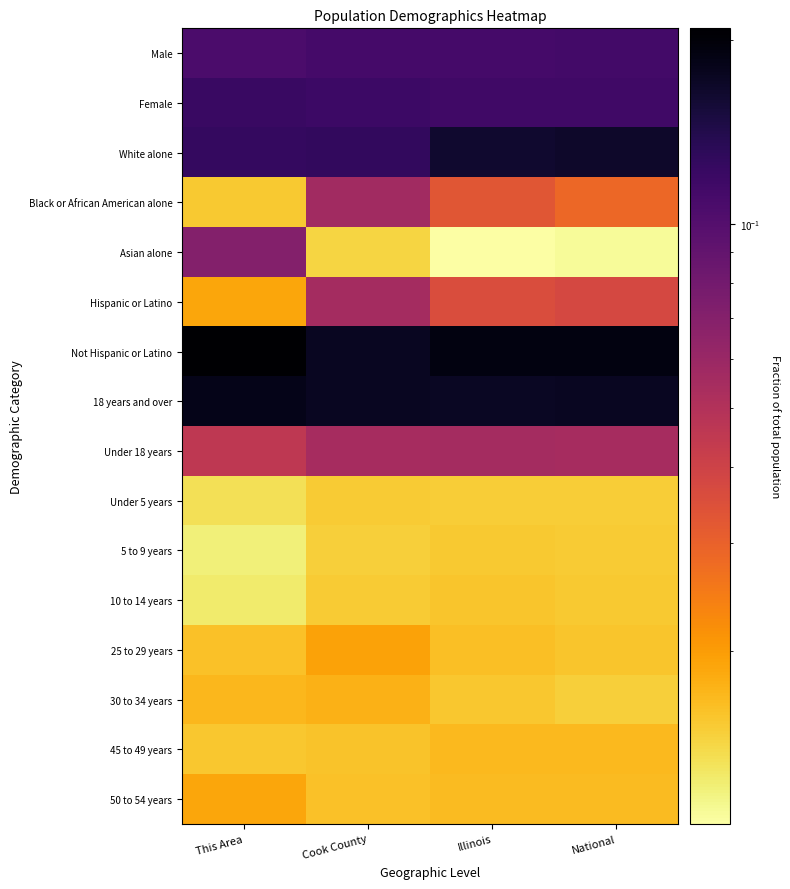

At how many categories does at least one series exceed 11?

4